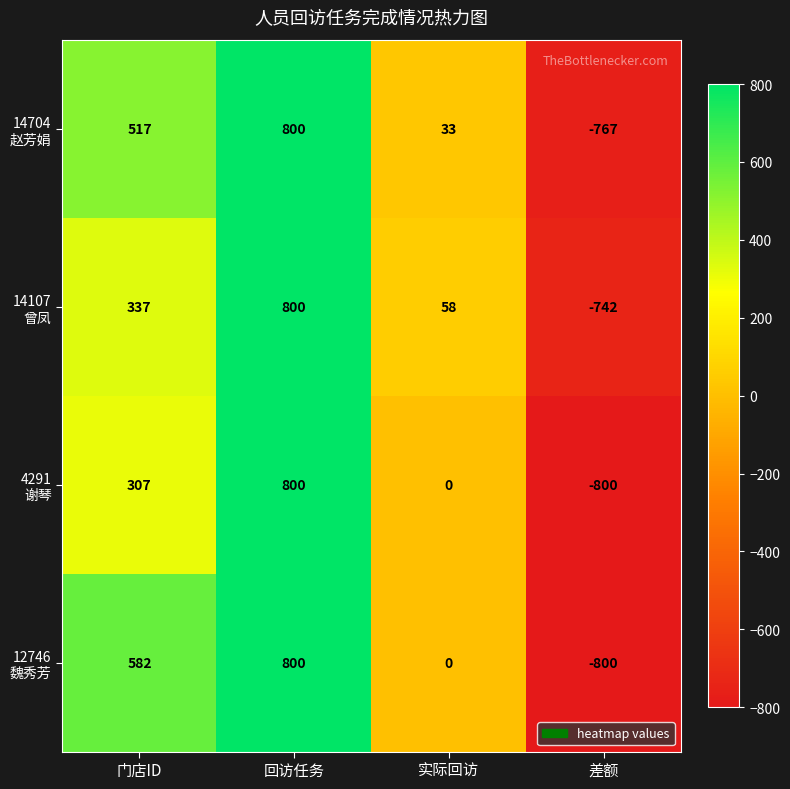

What is the total value across all series at 差额?

-3109